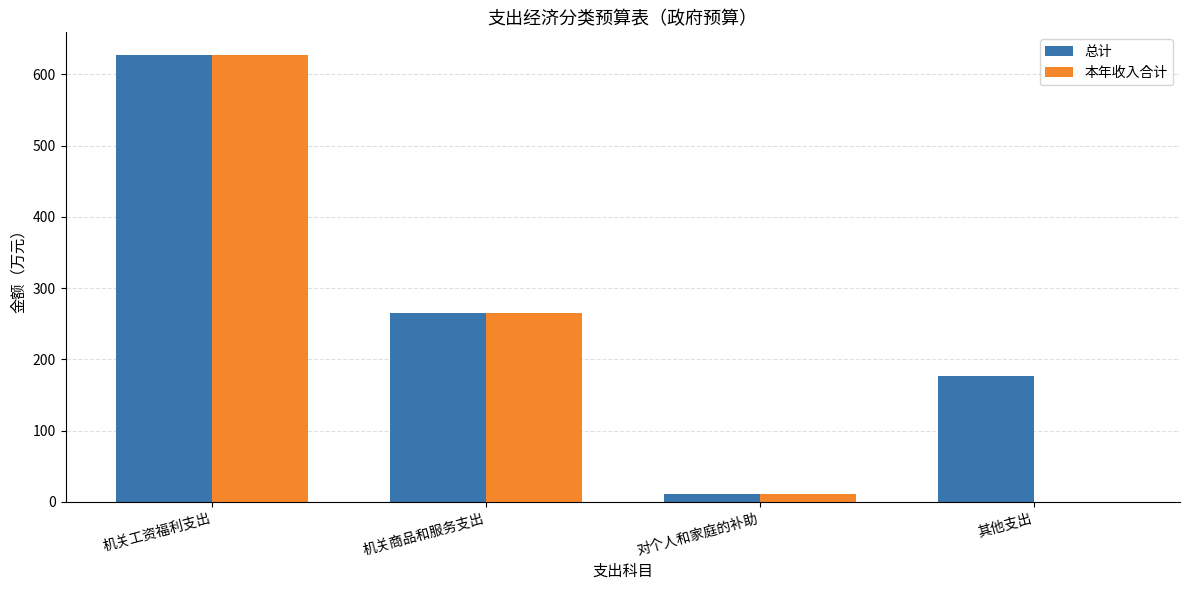

What is the total value across all series at 机关商品和服务支出?

530.7